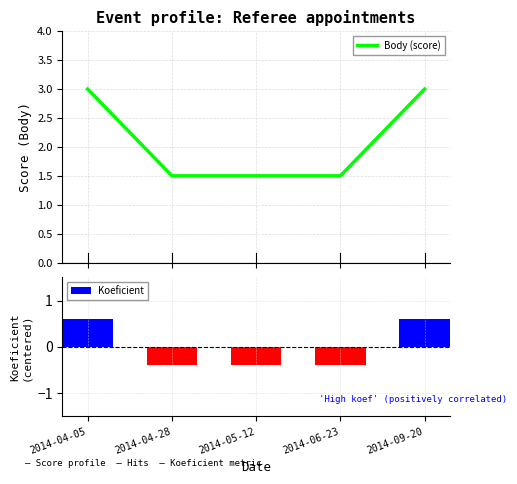

Which category has the highest value across all series?

2014-04-05